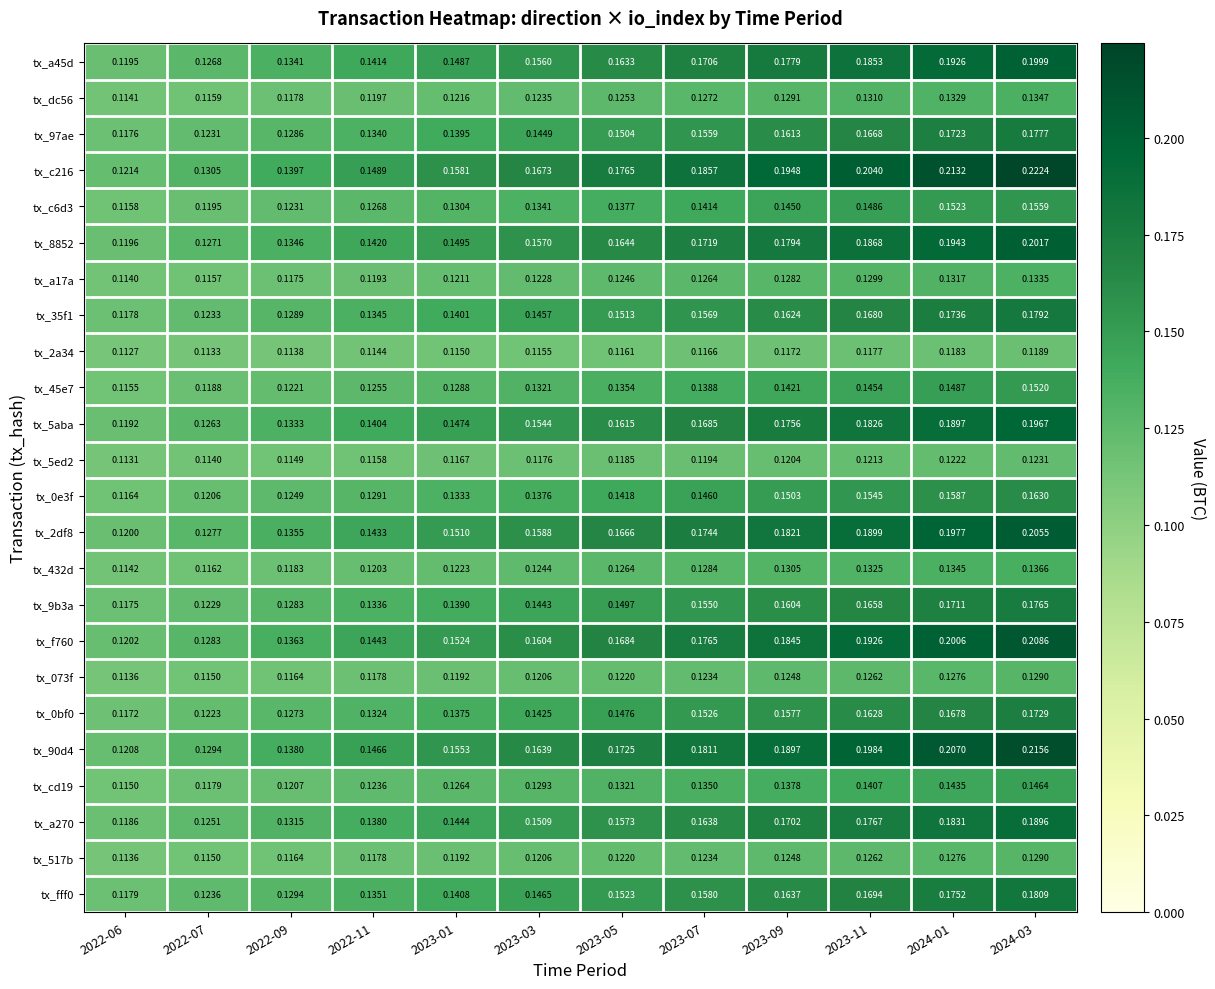

Reading left to right, transcribe all the data shown in this chart.

tx_a45d: 2022-06=0.1	2022-07=0.1	2022-09=0.1	2022-11=0.1	2023-01=0.1	2023-03=0.2	2023-05=0.2	2023-07=0.2	2023-09=0.2	2023-11=0.2	2024-01=0.2	2024-03=0.2
tx_dc56: 2022-06=0.1	2022-07=0.1	2022-09=0.1	2022-11=0.1	2023-01=0.1	2023-03=0.1	2023-05=0.1	2023-07=0.1	2023-09=0.1	2023-11=0.1	2024-01=0.1	2024-03=0.1
tx_97ae: 2022-06=0.1	2022-07=0.1	2022-09=0.1	2022-11=0.1	2023-01=0.1	2023-03=0.1	2023-05=0.2	2023-07=0.2	2023-09=0.2	2023-11=0.2	2024-01=0.2	2024-03=0.2
tx_c216: 2022-06=0.1	2022-07=0.1	2022-09=0.1	2022-11=0.1	2023-01=0.2	2023-03=0.2	2023-05=0.2	2023-07=0.2	2023-09=0.2	2023-11=0.2	2024-01=0.2	2024-03=0.2
tx_c6d3: 2022-06=0.1	2022-07=0.1	2022-09=0.1	2022-11=0.1	2023-01=0.1	2023-03=0.1	2023-05=0.1	2023-07=0.1	2023-09=0.1	2023-11=0.1	2024-01=0.2	2024-03=0.2
tx_8852: 2022-06=0.1	2022-07=0.1	2022-09=0.1	2022-11=0.1	2023-01=0.1	2023-03=0.2	2023-05=0.2	2023-07=0.2	2023-09=0.2	2023-11=0.2	2024-01=0.2	2024-03=0.2
tx_a17a: 2022-06=0.1	2022-07=0.1	2022-09=0.1	2022-11=0.1	2023-01=0.1	2023-03=0.1	2023-05=0.1	2023-07=0.1	2023-09=0.1	2023-11=0.1	2024-01=0.1	2024-03=0.1
tx_35f1: 2022-06=0.1	2022-07=0.1	2022-09=0.1	2022-11=0.1	2023-01=0.1	2023-03=0.1	2023-05=0.2	2023-07=0.2	2023-09=0.2	2023-11=0.2	2024-01=0.2	2024-03=0.2
tx_2a34: 2022-06=0.1	2022-07=0.1	2022-09=0.1	2022-11=0.1	2023-01=0.1	2023-03=0.1	2023-05=0.1	2023-07=0.1	2023-09=0.1	2023-11=0.1	2024-01=0.1	2024-03=0.1
tx_45e7: 2022-06=0.1	2022-07=0.1	2022-09=0.1	2022-11=0.1	2023-01=0.1	2023-03=0.1	2023-05=0.1	2023-07=0.1	2023-09=0.1	2023-11=0.1	2024-01=0.1	2024-03=0.2
tx_5aba: 2022-06=0.1	2022-07=0.1	2022-09=0.1	2022-11=0.1	2023-01=0.1	2023-03=0.2	2023-05=0.2	2023-07=0.2	2023-09=0.2	2023-11=0.2	2024-01=0.2	2024-03=0.2
tx_5ed2: 2022-06=0.1	2022-07=0.1	2022-09=0.1	2022-11=0.1	2023-01=0.1	2023-03=0.1	2023-05=0.1	2023-07=0.1	2023-09=0.1	2023-11=0.1	2024-01=0.1	2024-03=0.1
tx_0e3f: 2022-06=0.1	2022-07=0.1	2022-09=0.1	2022-11=0.1	2023-01=0.1	2023-03=0.1	2023-05=0.1	2023-07=0.1	2023-09=0.2	2023-11=0.2	2024-01=0.2	2024-03=0.2
tx_2df8: 2022-06=0.1	2022-07=0.1	2022-09=0.1	2022-11=0.1	2023-01=0.2	2023-03=0.2	2023-05=0.2	2023-07=0.2	2023-09=0.2	2023-11=0.2	2024-01=0.2	2024-03=0.2
tx_432d: 2022-06=0.1	2022-07=0.1	2022-09=0.1	2022-11=0.1	2023-01=0.1	2023-03=0.1	2023-05=0.1	2023-07=0.1	2023-09=0.1	2023-11=0.1	2024-01=0.1	2024-03=0.1
tx_9b3a: 2022-06=0.1	2022-07=0.1	2022-09=0.1	2022-11=0.1	2023-01=0.1	2023-03=0.1	2023-05=0.1	2023-07=0.2	2023-09=0.2	2023-11=0.2	2024-01=0.2	2024-03=0.2
tx_f760: 2022-06=0.1	2022-07=0.1	2022-09=0.1	2022-11=0.1	2023-01=0.2	2023-03=0.2	2023-05=0.2	2023-07=0.2	2023-09=0.2	2023-11=0.2	2024-01=0.2	2024-03=0.2
tx_073f: 2022-06=0.1	2022-07=0.1	2022-09=0.1	2022-11=0.1	2023-01=0.1	2023-03=0.1	2023-05=0.1	2023-07=0.1	2023-09=0.1	2023-11=0.1	2024-01=0.1	2024-03=0.1
tx_0bf0: 2022-06=0.1	2022-07=0.1	2022-09=0.1	2022-11=0.1	2023-01=0.1	2023-03=0.1	2023-05=0.1	2023-07=0.2	2023-09=0.2	2023-11=0.2	2024-01=0.2	2024-03=0.2
tx_90d4: 2022-06=0.1	2022-07=0.1	2022-09=0.1	2022-11=0.1	2023-01=0.2	2023-03=0.2	2023-05=0.2	2023-07=0.2	2023-09=0.2	2023-11=0.2	2024-01=0.2	2024-03=0.2
tx_cd19: 2022-06=0.1	2022-07=0.1	2022-09=0.1	2022-11=0.1	2023-01=0.1	2023-03=0.1	2023-05=0.1	2023-07=0.1	2023-09=0.1	2023-11=0.1	2024-01=0.1	2024-03=0.1
tx_a270: 2022-06=0.1	2022-07=0.1	2022-09=0.1	2022-11=0.1	2023-01=0.1	2023-03=0.2	2023-05=0.2	2023-07=0.2	2023-09=0.2	2023-11=0.2	2024-01=0.2	2024-03=0.2
tx_517b: 2022-06=0.1	2022-07=0.1	2022-09=0.1	2022-11=0.1	2023-01=0.1	2023-03=0.1	2023-05=0.1	2023-07=0.1	2023-09=0.1	2023-11=0.1	2024-01=0.1	2024-03=0.1
tx_fff0: 2022-06=0.1	2022-07=0.1	2022-09=0.1	2022-11=0.1	2023-01=0.1	2023-03=0.1	2023-05=0.2	2023-07=0.2	2023-09=0.2	2023-11=0.2	2024-01=0.2	2024-03=0.2